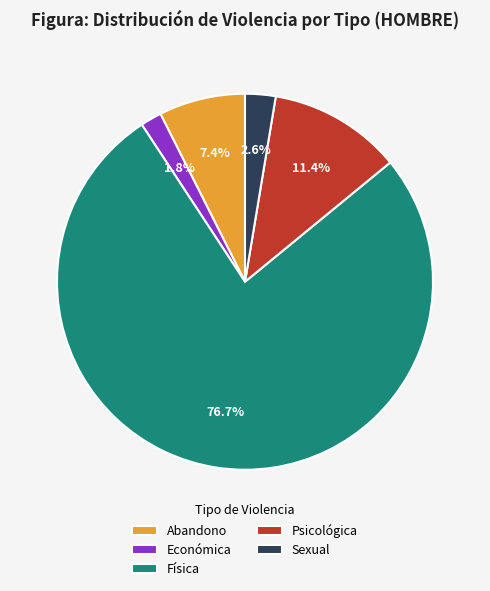

How many slices are in this pie chart?

5